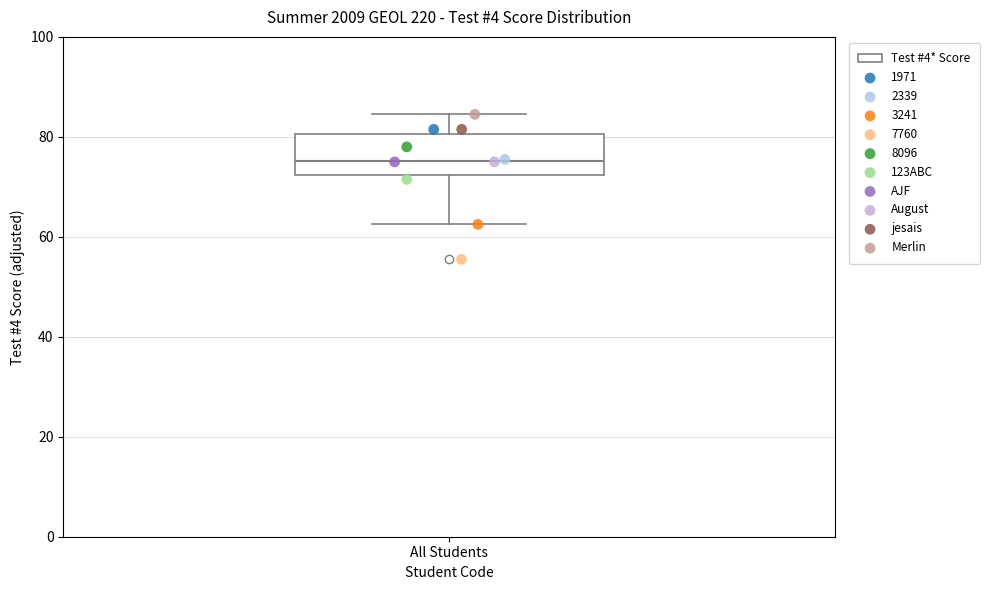

Where does the lower whisker of the box for All Students end on the y-axis? The values are not printed on the chart, so give them approximately, as read against the axis.

62